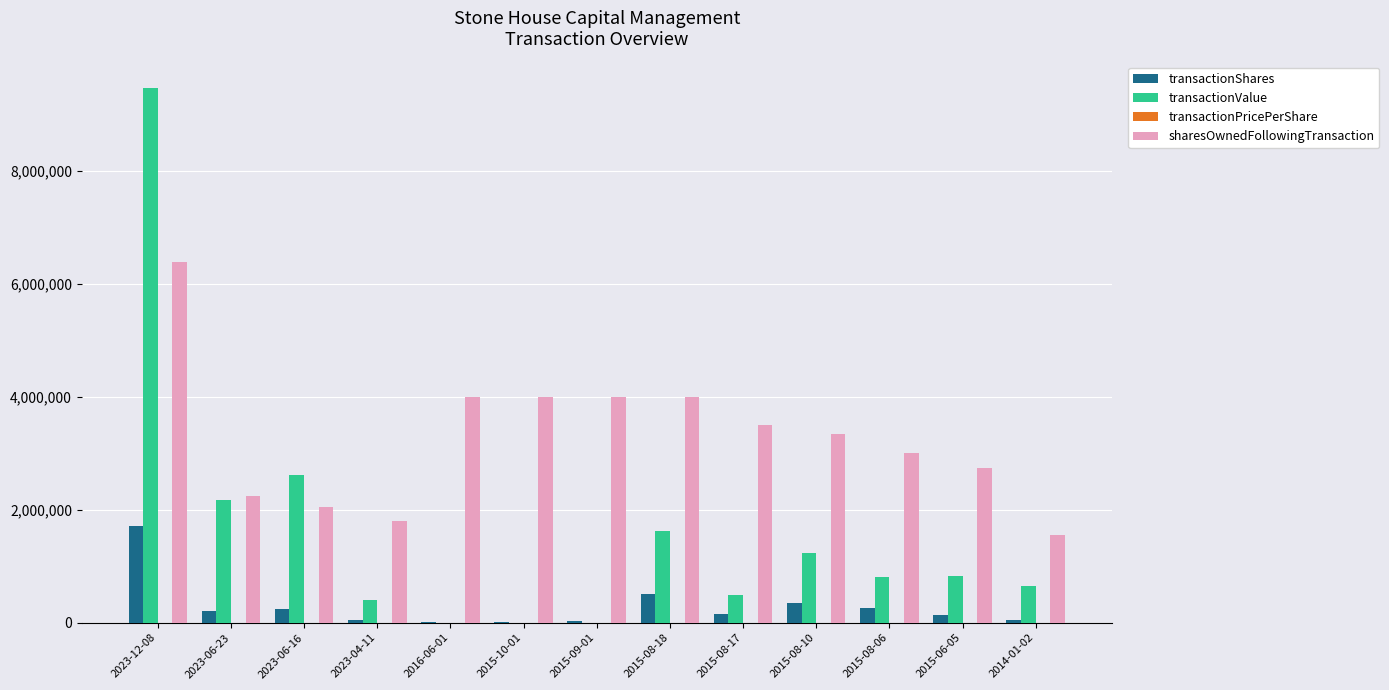

Which series changed the most between 2023-12-08 and 2015-09-01?

transactionValue